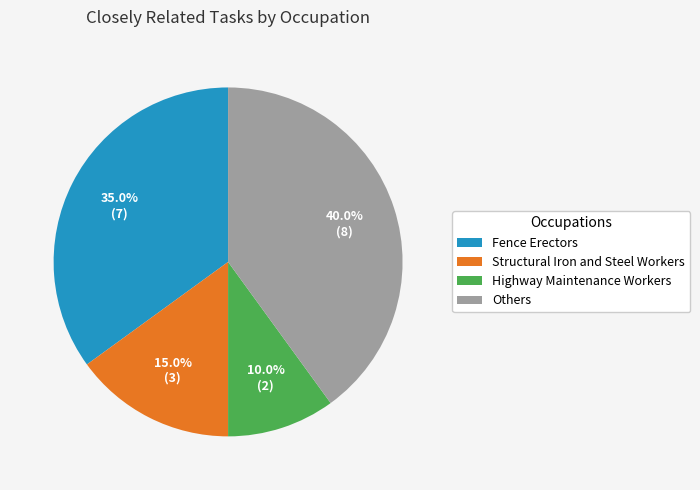

Which slice is the smallest?

Highway Maintenance Workers